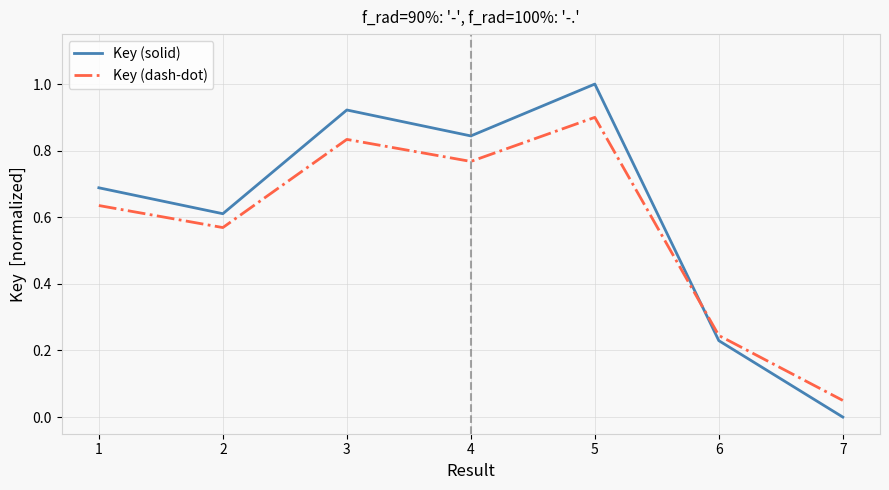

Which series has the largest range (max minus min)?

Key (solid)